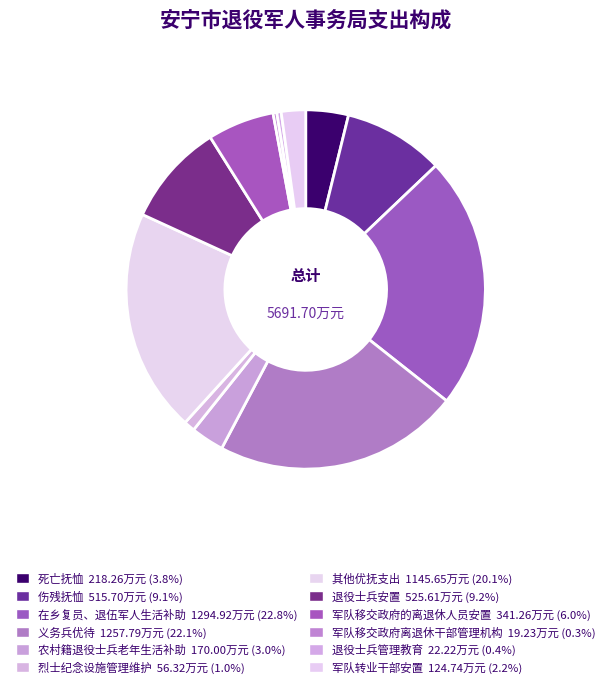

How many segments does this pie chart have?

12